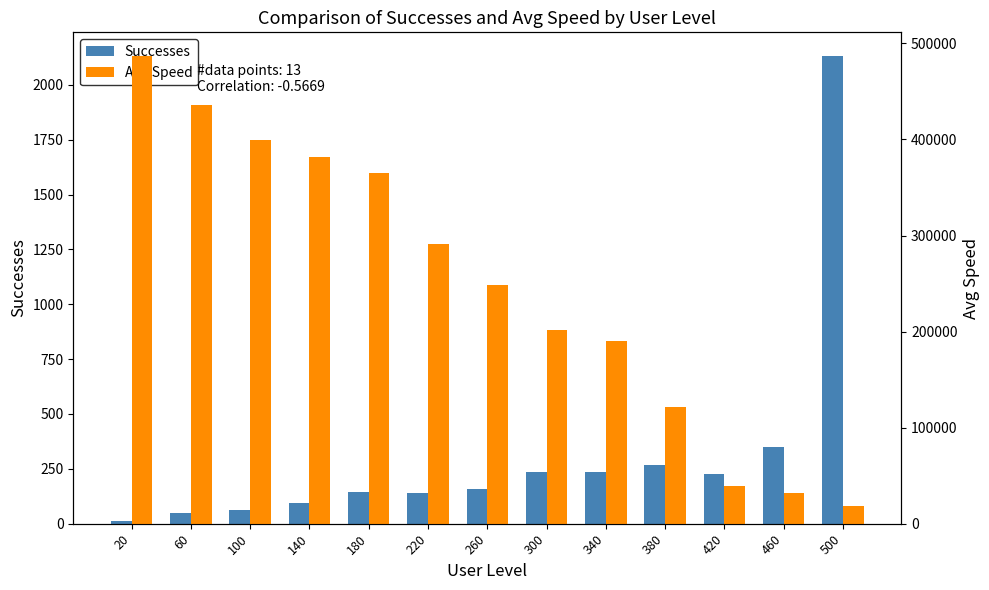

What is the sum of the Successes values at 500 and 100?

2195